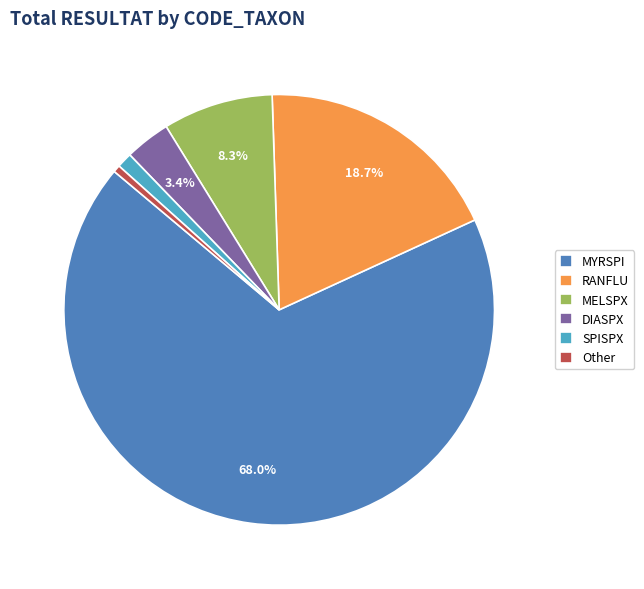

What portion of the pie excludes MYRSPI?

32.0%